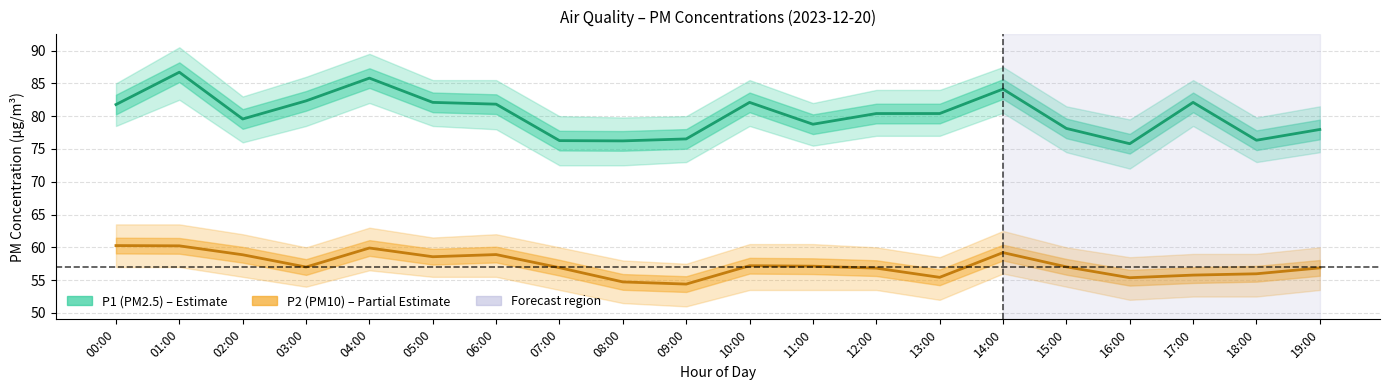

What position from the left is 14:00?

15